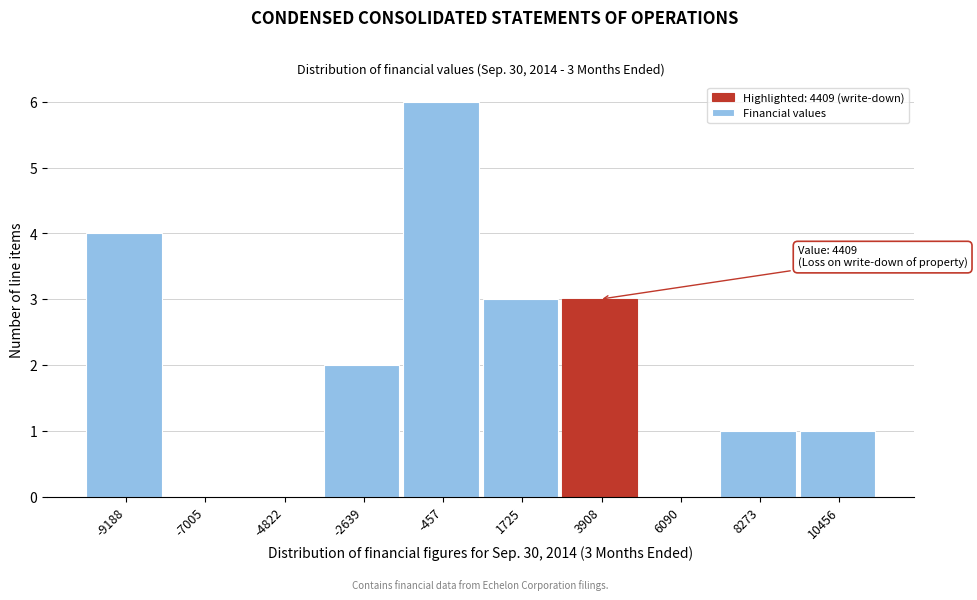

Reading left to right, what are all the values shown in this chart?

-9188=4	-7005=0	-4822=0	-2639=2	-457=6	1725=3	3908=3	6090=0	8273=1	10456=1